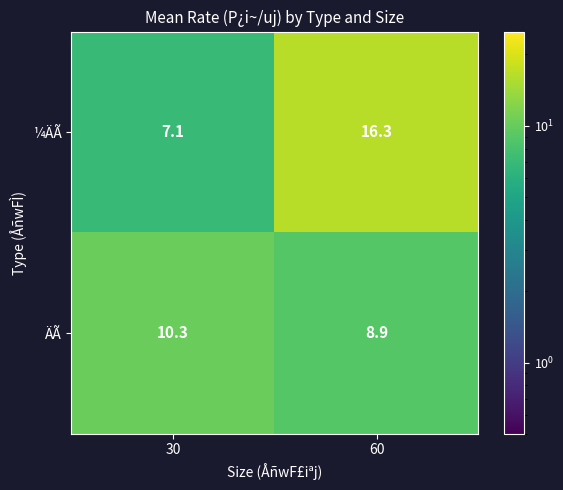

What is the spread (max minus min) of values at 60?

7.4